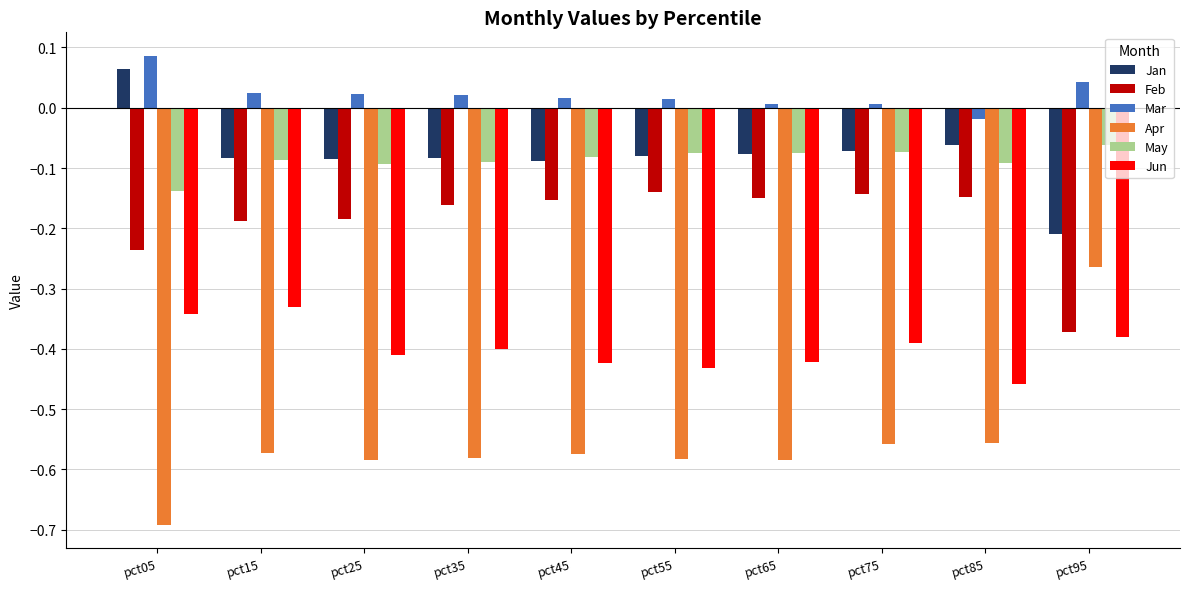

At which category does the chart reach its minimum across all series?

pct05